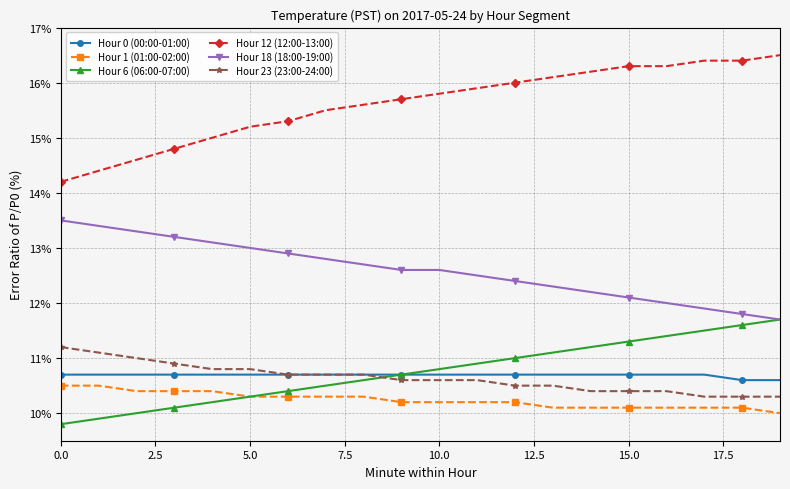

True or false: Hour 23 (23:00-24:00) and Hour 18 (18:00-19:00) intersect in this chart.

False